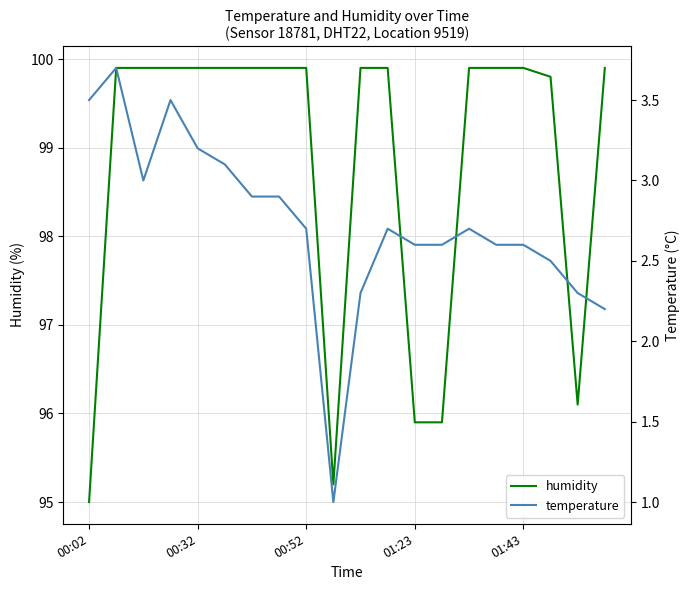

Is it true that humidity equals 60.8 at 00:52?

False